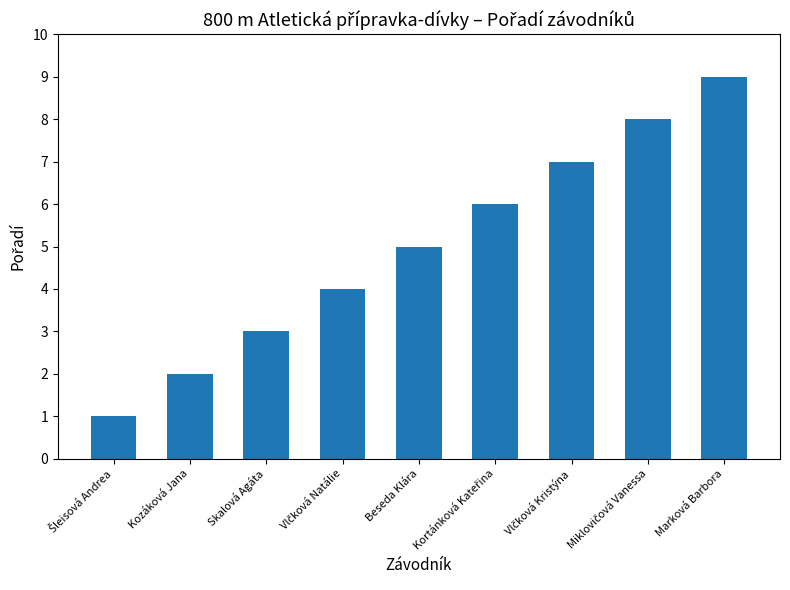

Reading left to right, extract all data points from this chart.

1	2	3	4	5	6	7	8	9